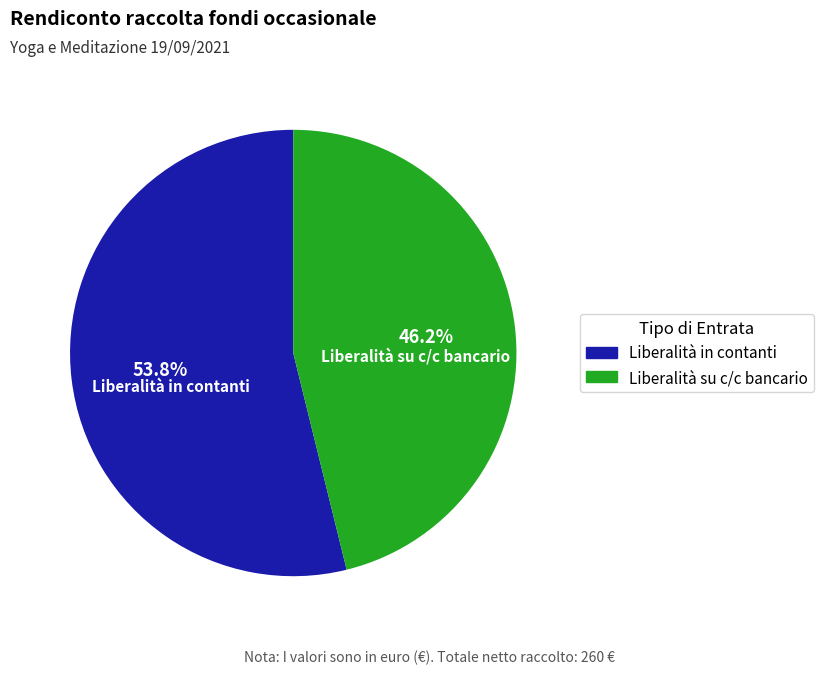

Is there a majority slice in this chart?

Yes